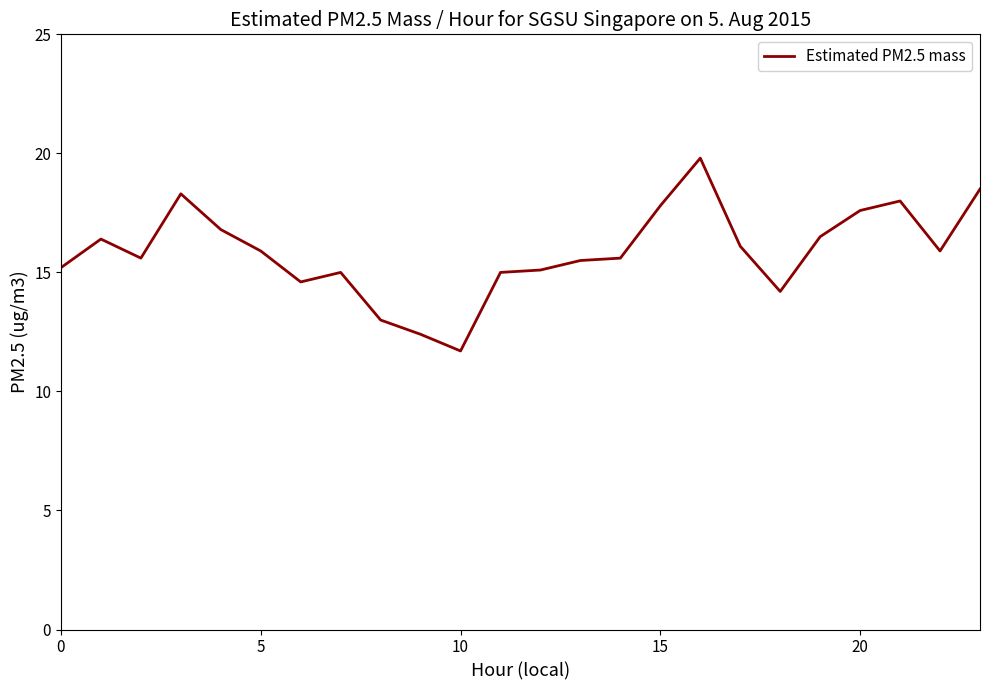

What is the maximum value shown in the chart?

19.8